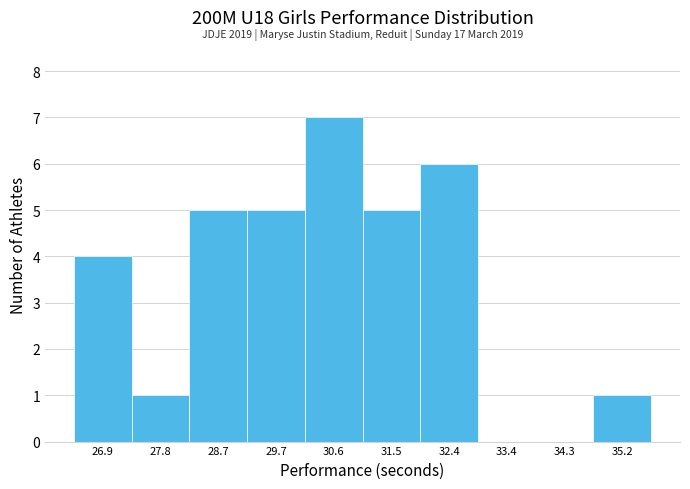

Over which range of the x-axis is the bar tallest?

30.12 to 31.05